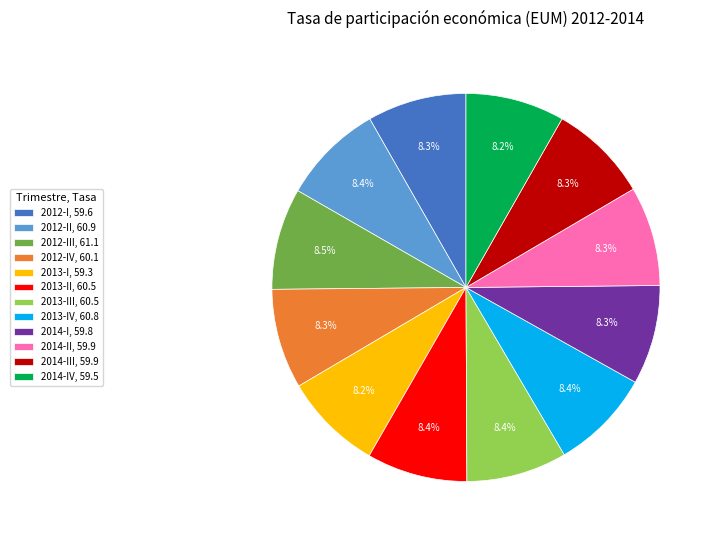

Does 2014-IV, 59.5 account for over 50% of the chart?

No